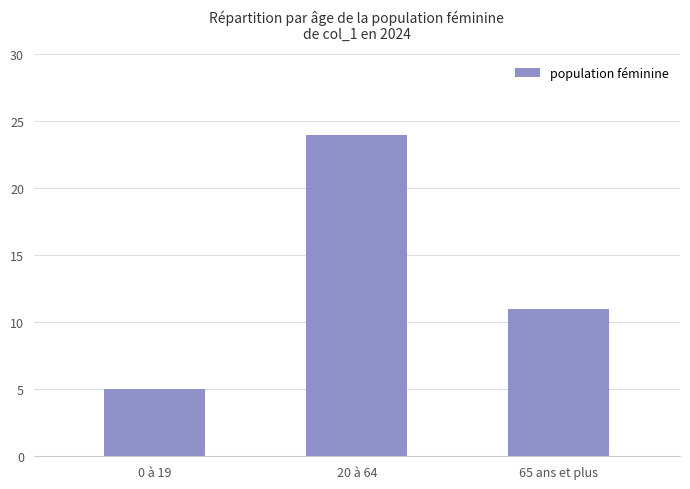

Which label corresponds to the largest value in the chart?

20 à 64